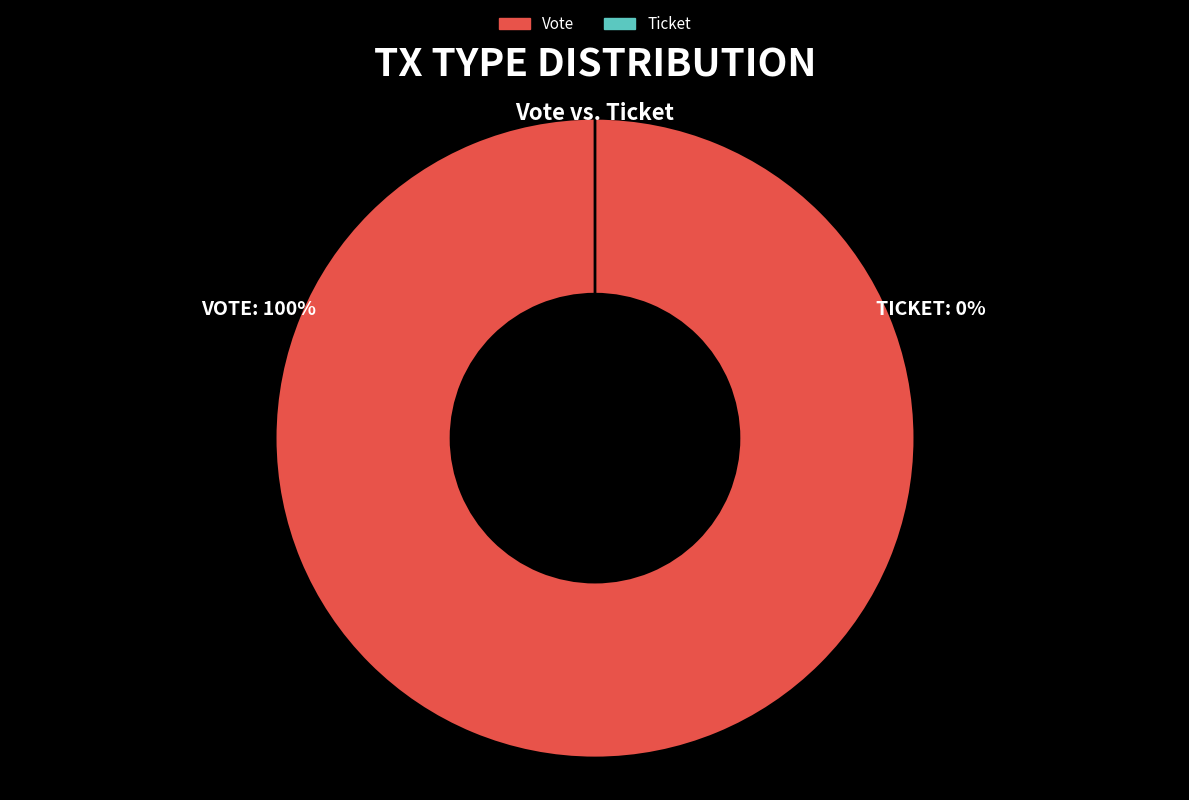

Which category has the biggest portion of the pie?

Vote